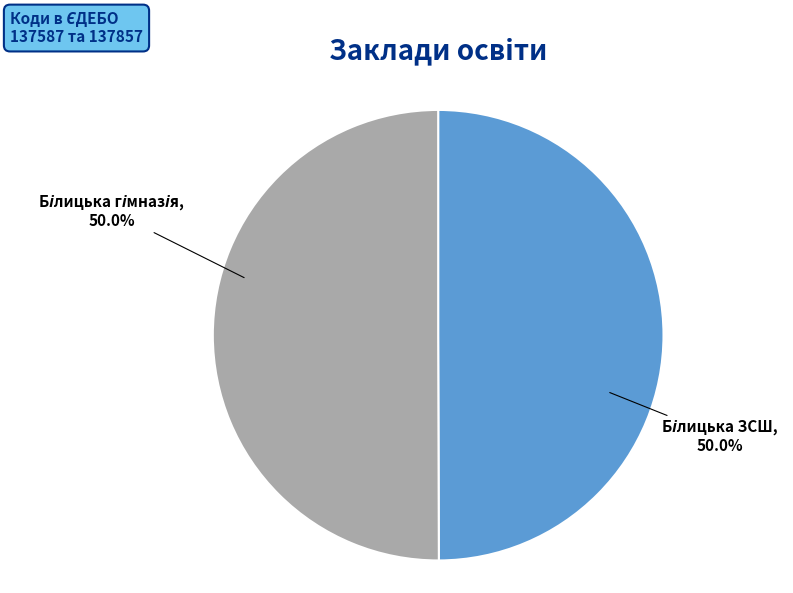

Which category has the smallest portion of the pie?

Білицька гімназія